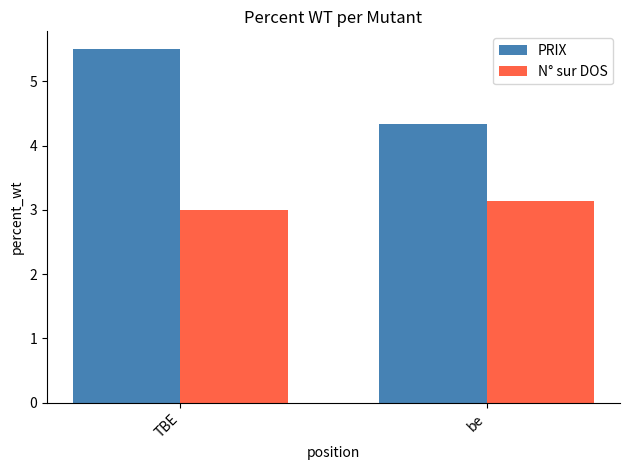

What is the sum of all PRIX values?

9.8